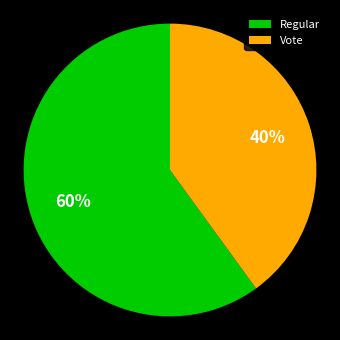

Which category has the smallest portion of the pie?

Vote